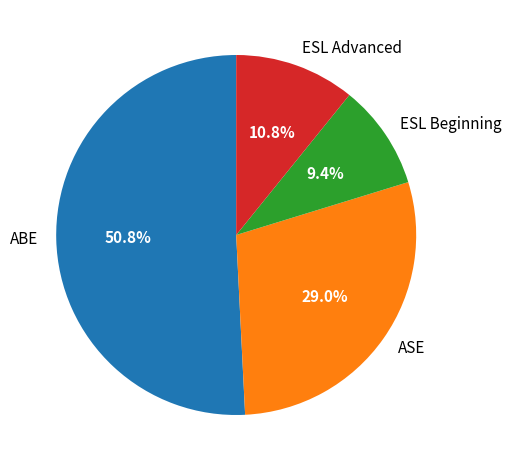

What is the largest slice in the pie chart?

ABE